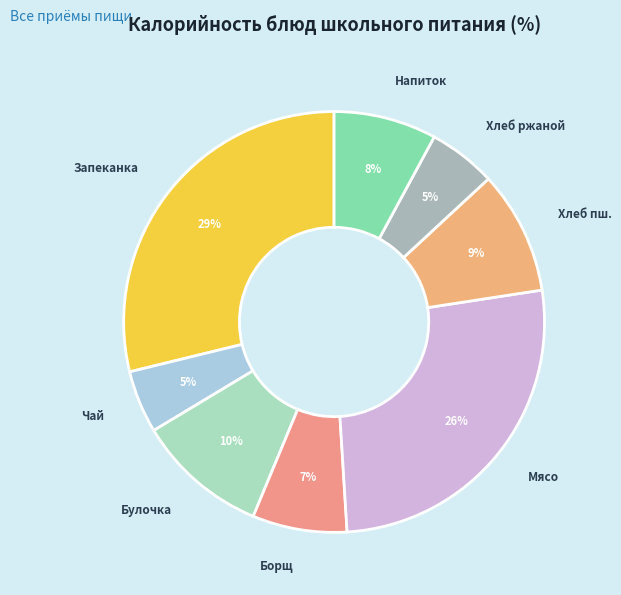

How many slices are in this pie chart?

8